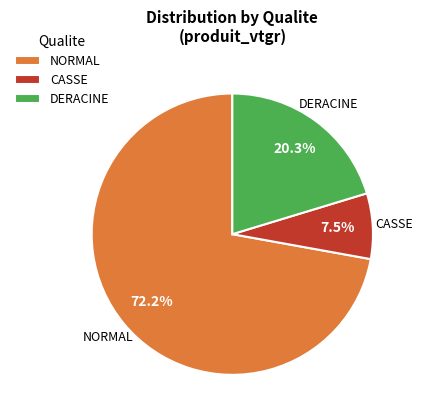

Which category has the biggest portion of the pie?

NORMAL